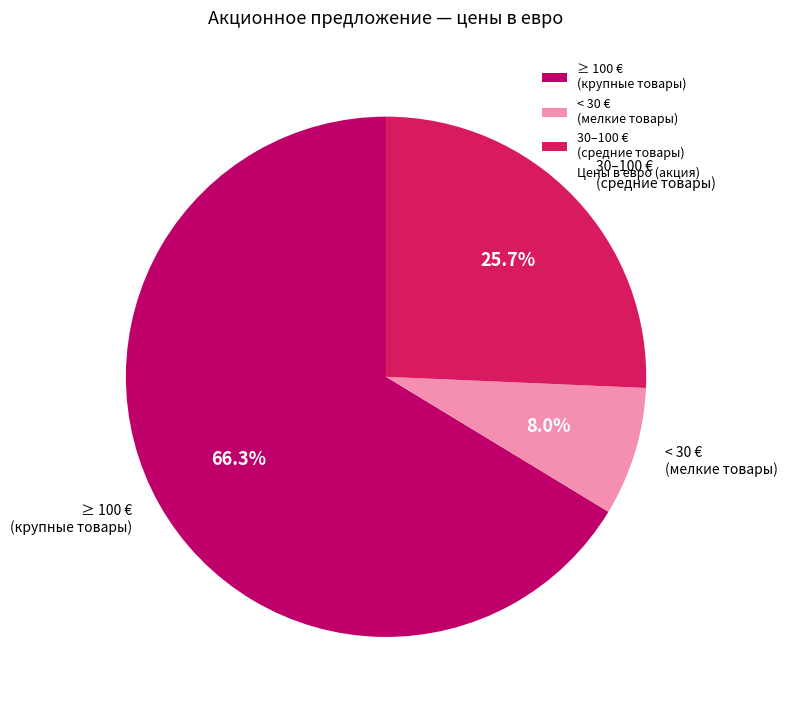

Combined, do 30–100 € (средние товары) and < 30 € (мелкие товары) account for over 50%?

No